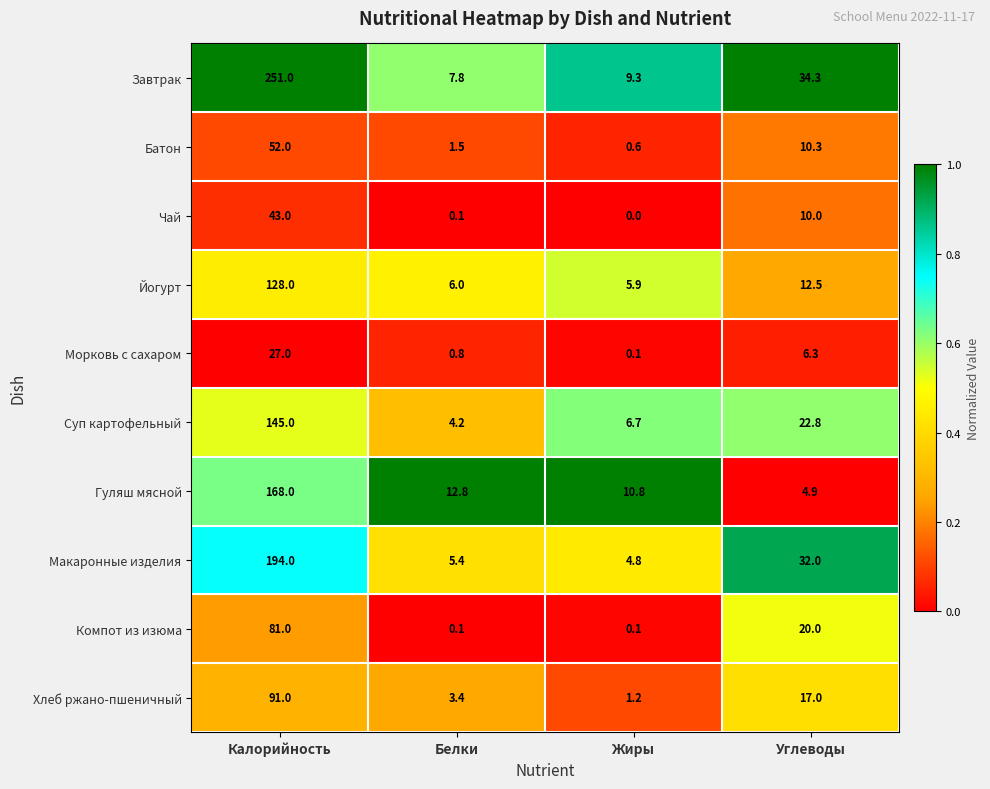

What is the difference between the maximum and minimum values in the Завтрак series?

243.2